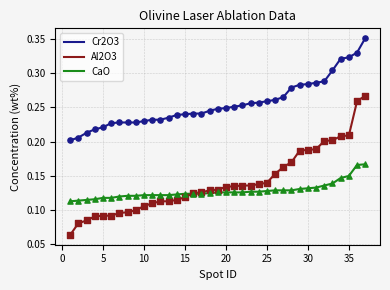

Rank the series by their maximum value, from lowest to highest.

CaO, Al2O3, Cr2O3